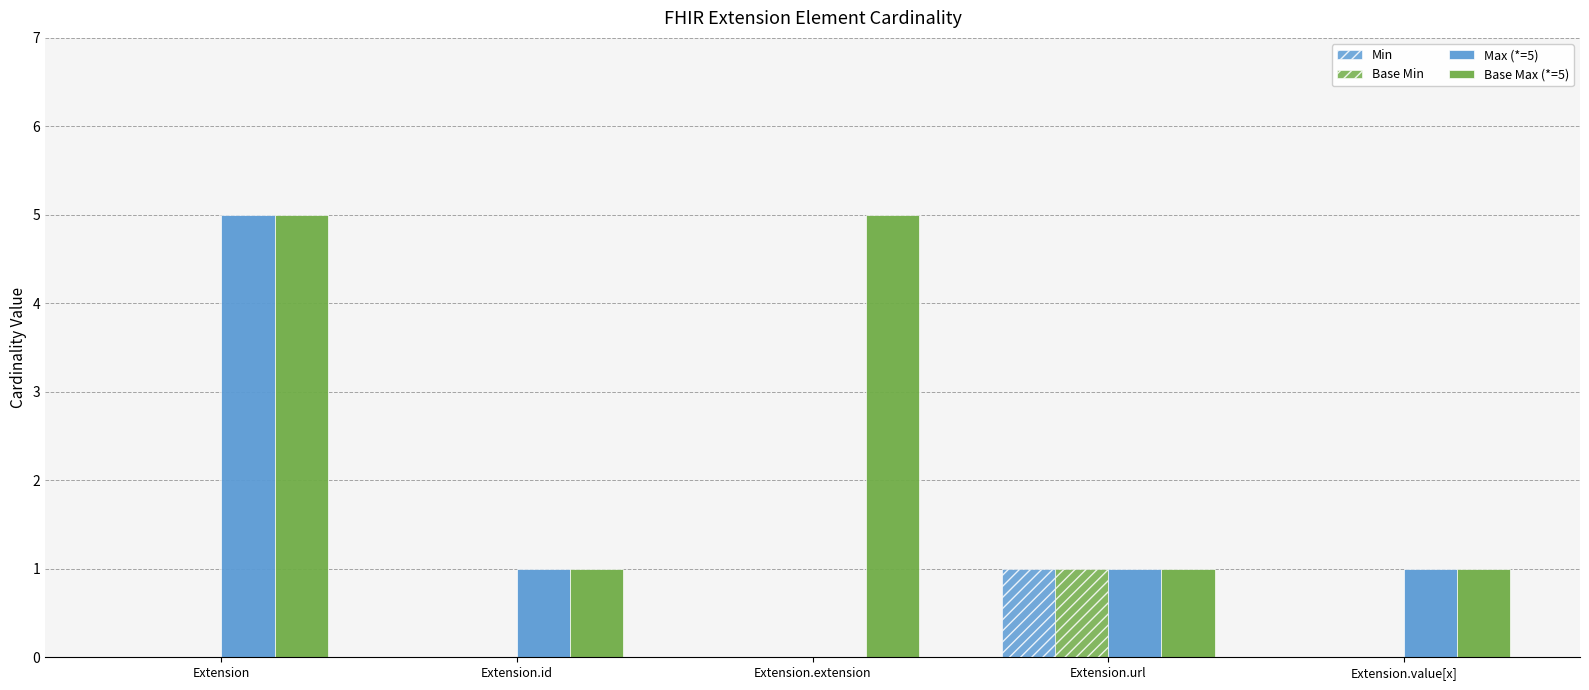

How many series are shown in this chart?

4